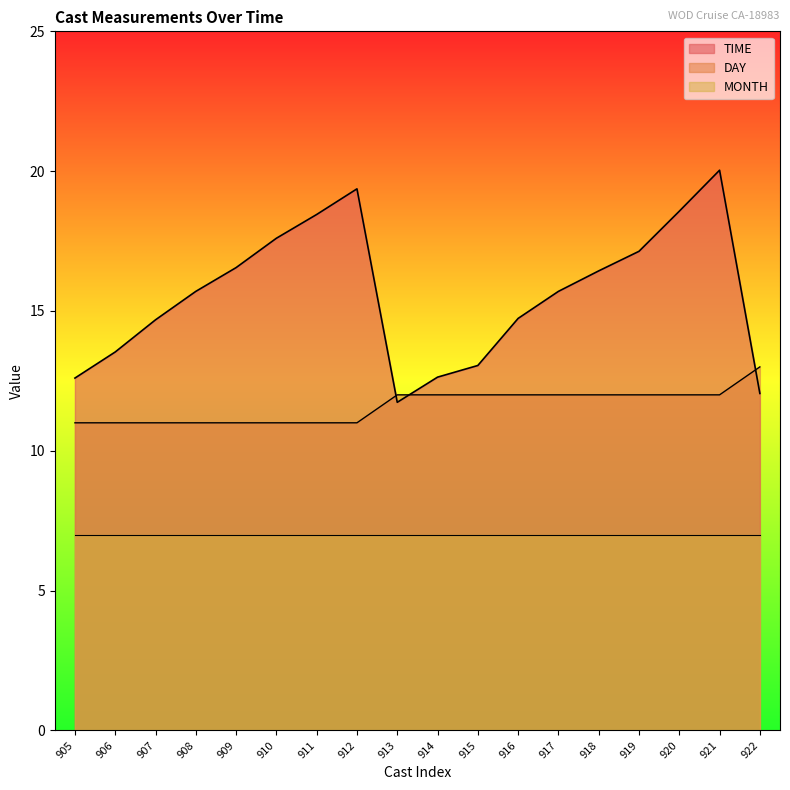

What is the average value of the DAY series?

11.6